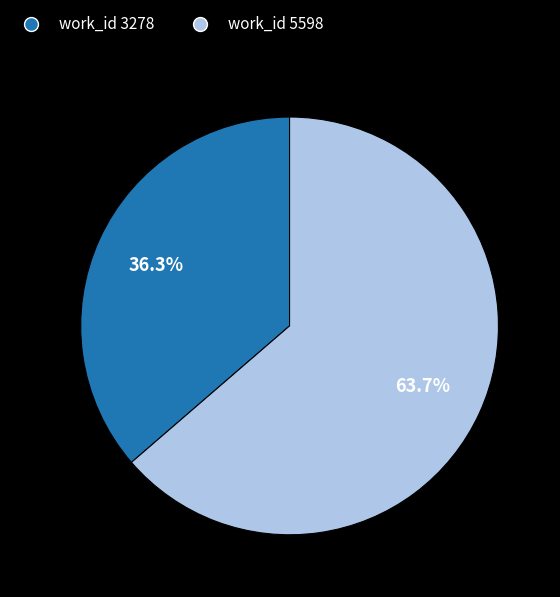

Does any single category account for the majority?

Yes